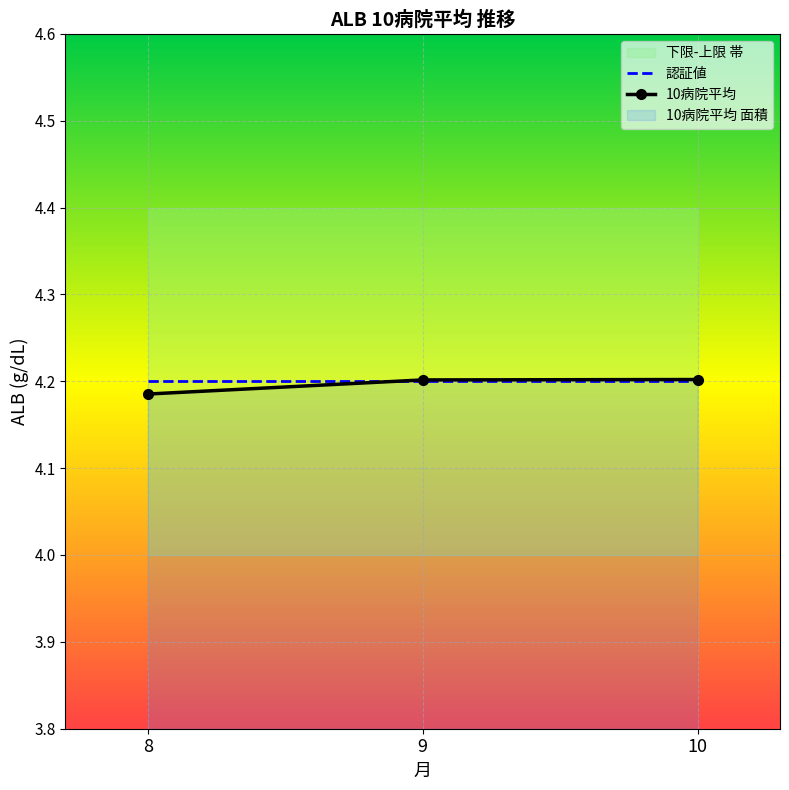

The 認証値 series shows 4.2 at 10. True or false?

True